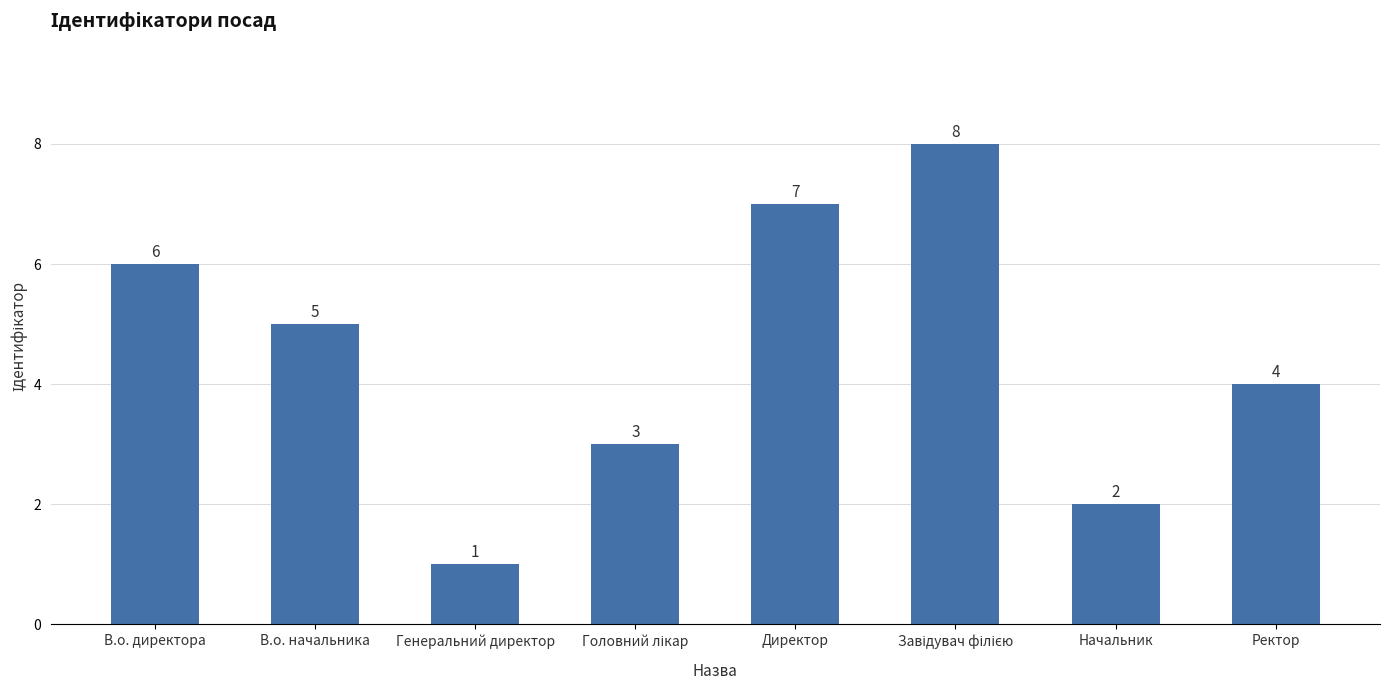

What is the label of the 8th bar from the left?

Ректор